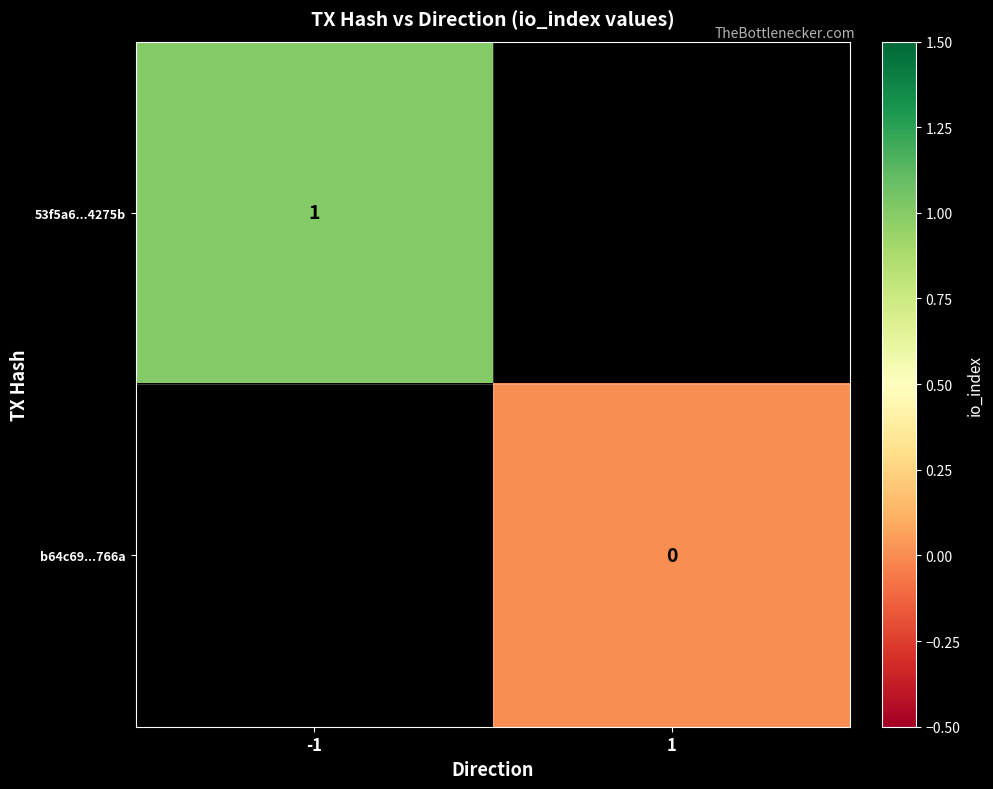

Is the value of 53f5a6...4275b at -1 greater than the value of b64c69...766a at 1?

Yes